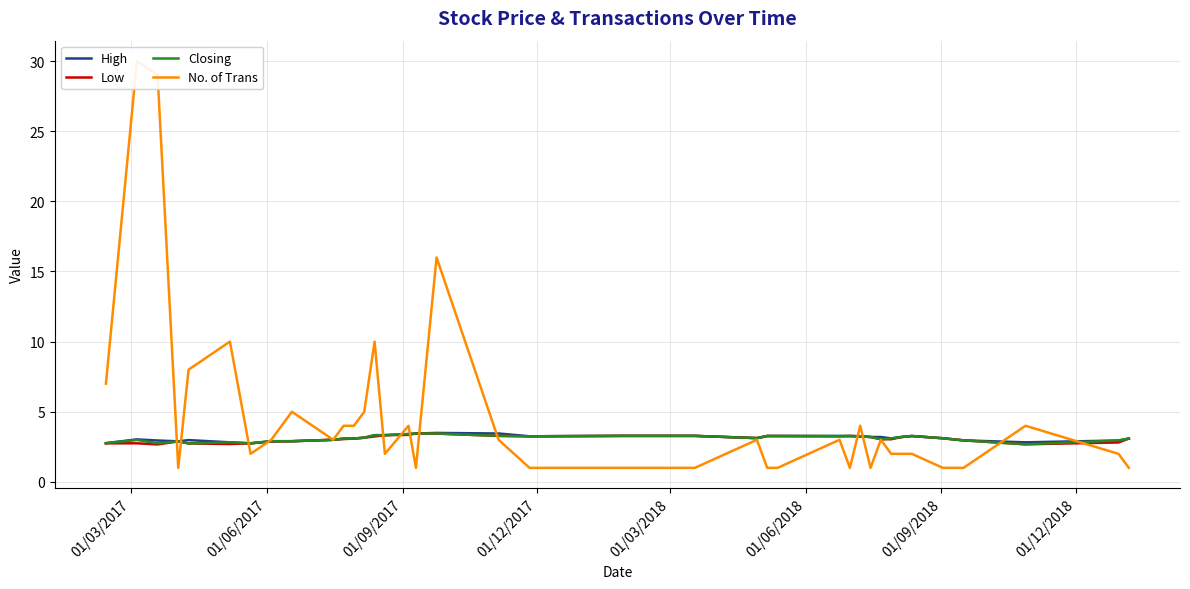

What is the average value of the No. of Trans series?

4.7